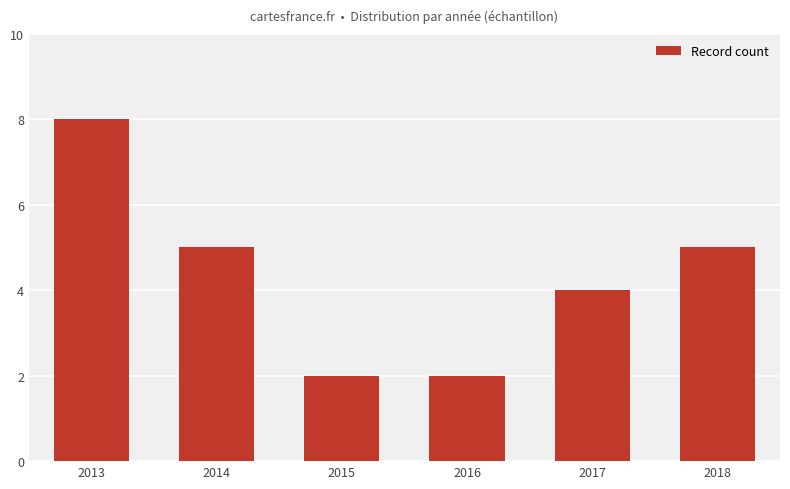

Which label corresponds to the largest value in the chart?

2013